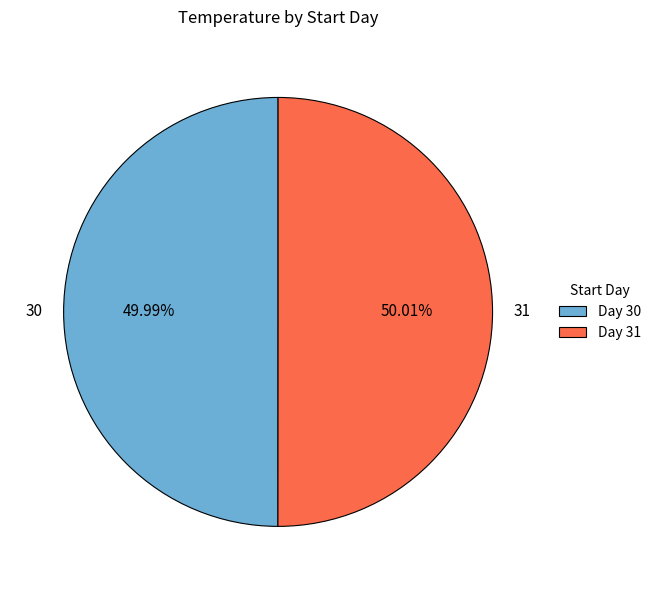

Is it true that 31 is 59% of the pie?

False